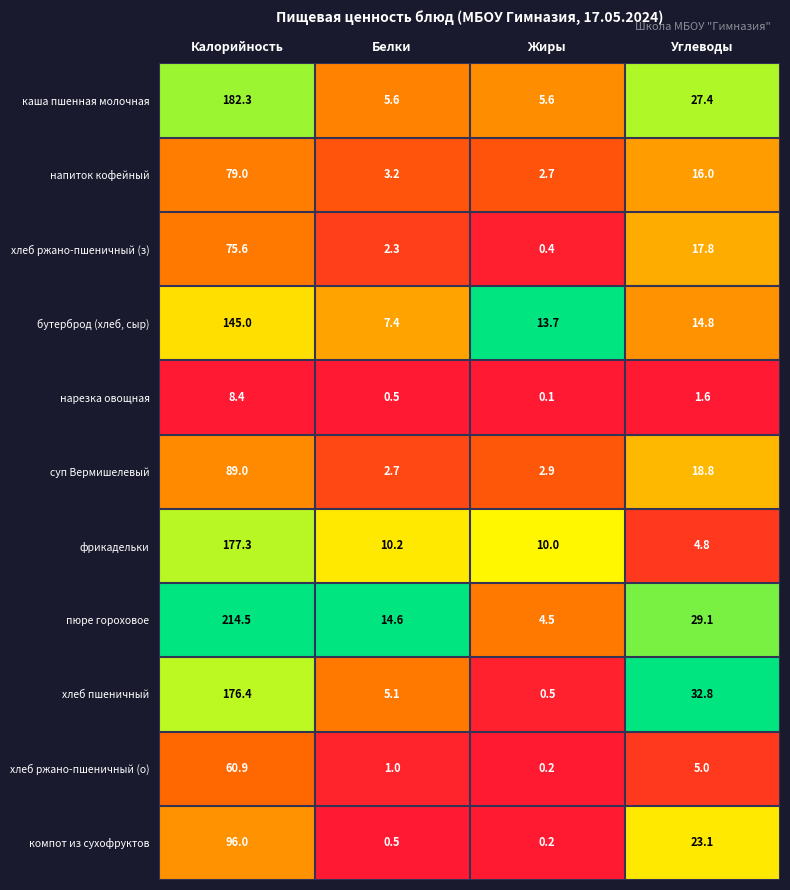

What is the difference between the maximum and second lowest values in the пюре гороховое series?

199.9